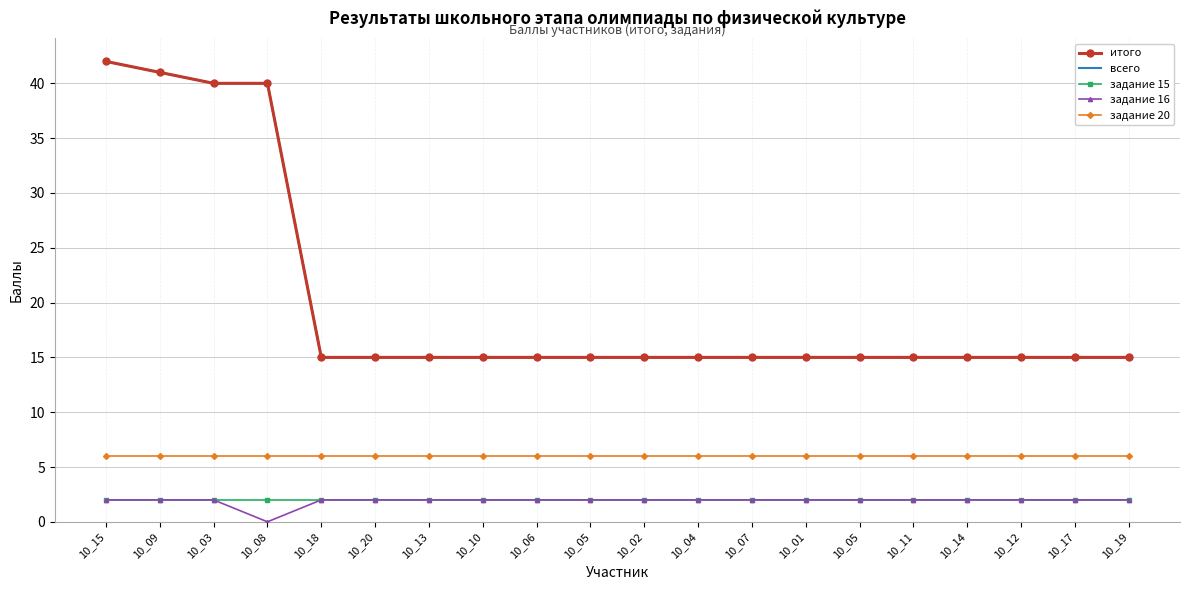

True or false: задание 16 and итого cross at least once.

False